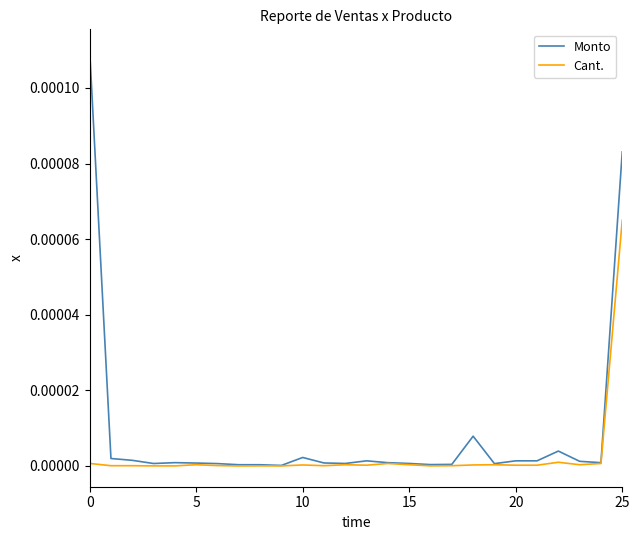

List the series in order of their peak value, highest first.

Monto, Cant.